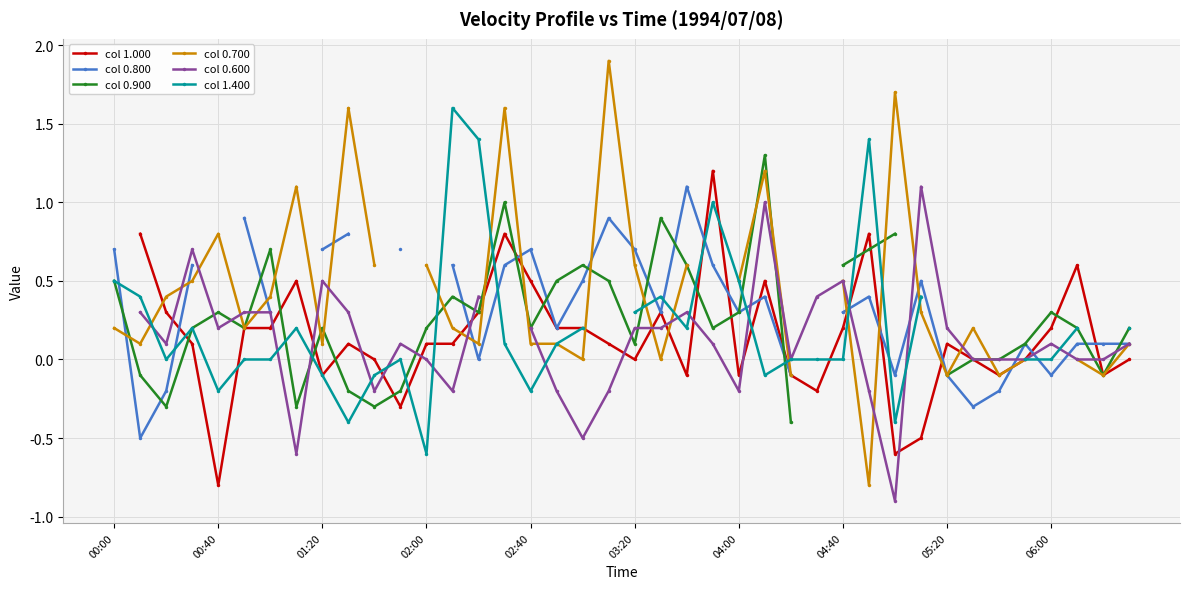

Rank the series at 35 from highest to lowest value.

col 0.800, col 0.900, col 1.000, col 0.700, col 0.600, col 1.400